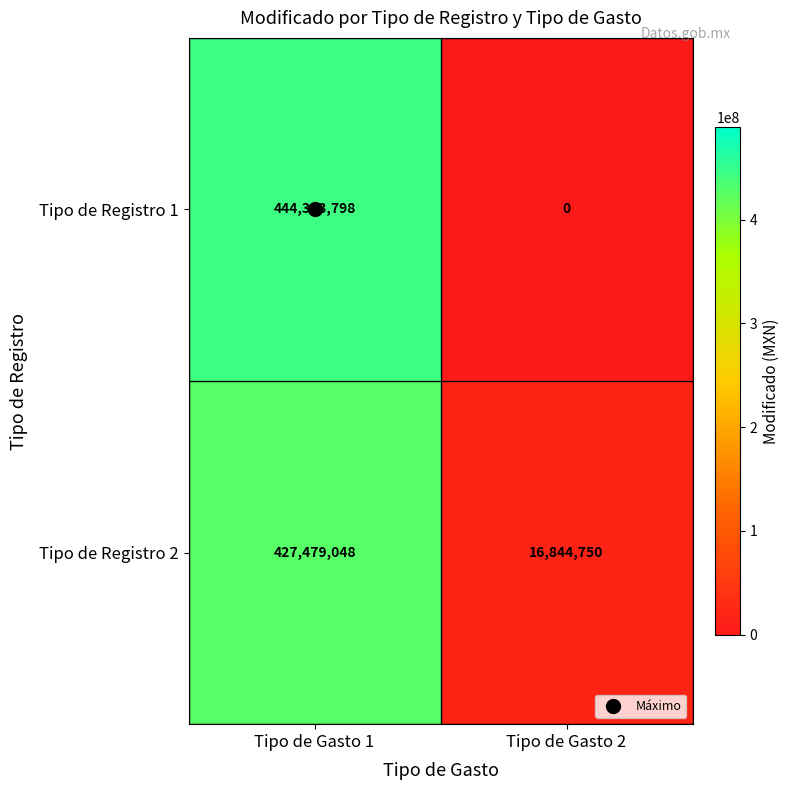

What is the sum of the Tipo de Registro 1 values at Tipo de Gasto 2 and Tipo de Gasto 1?

444323798